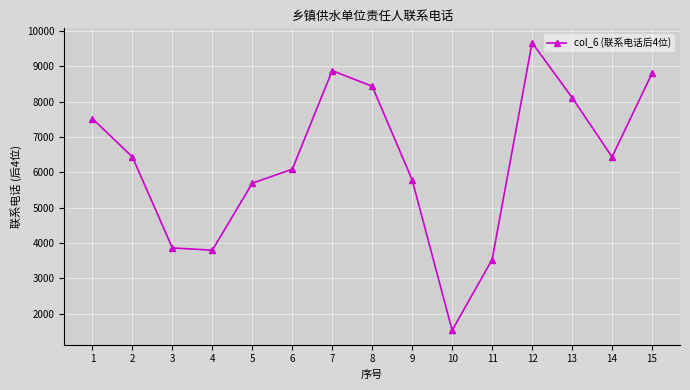

Which has a higher value, 1 or 7?

7